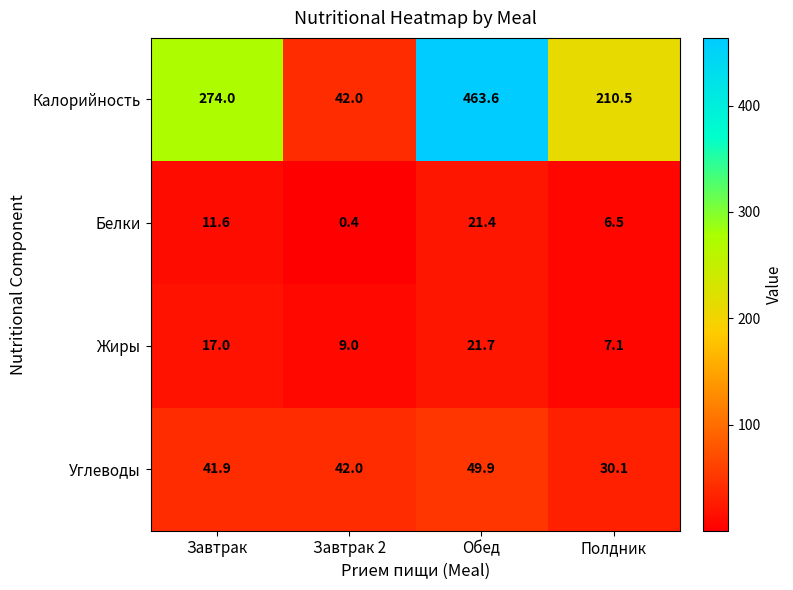

Between Завтрак 2 and Полдник, which series saw the biggest shift?

Калорийность